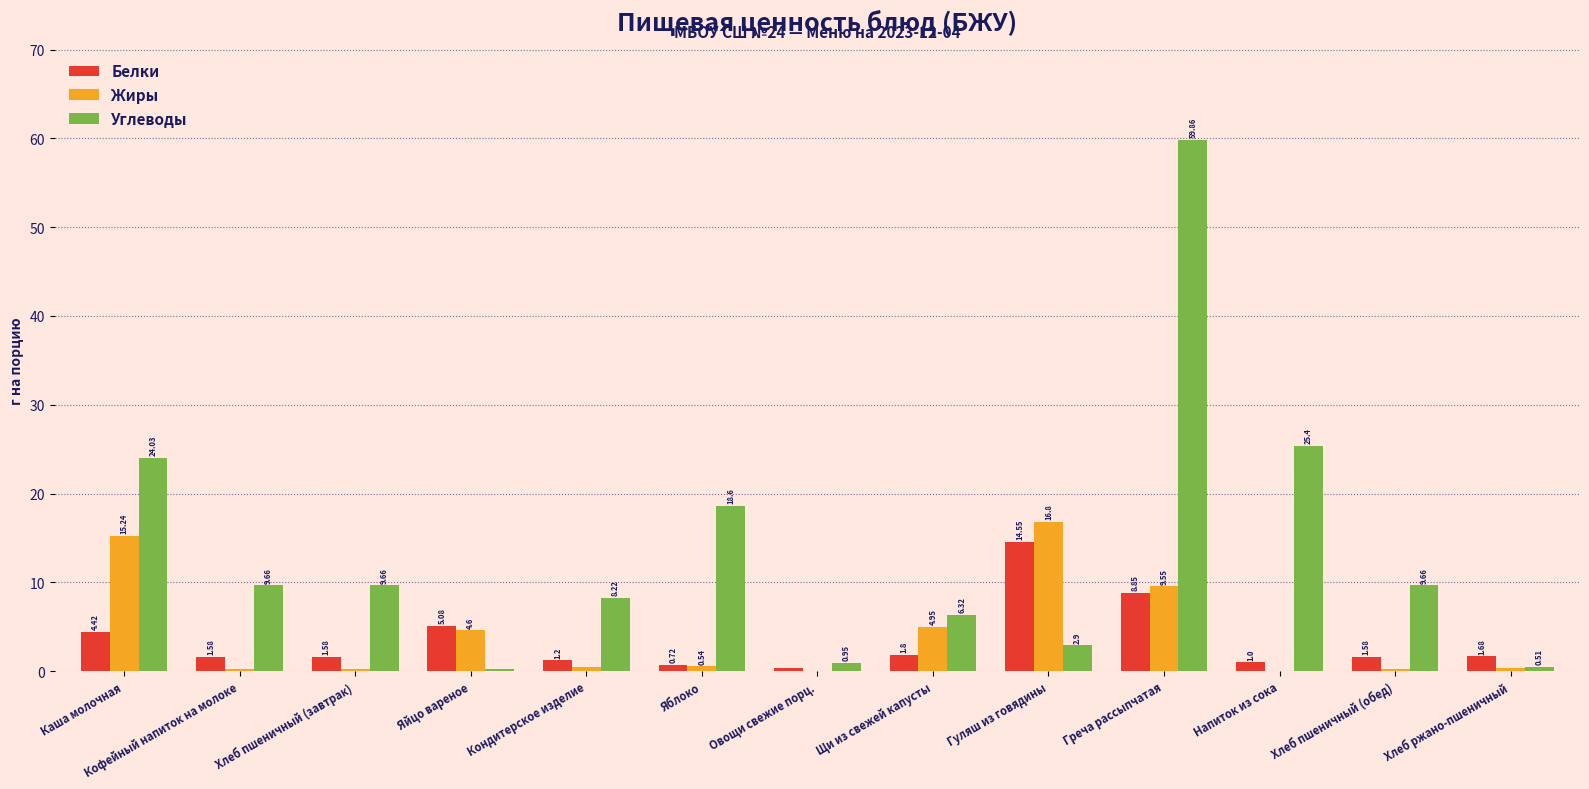

Which series changed the most between Каша молочная and Яйцо вареное?

Углеводы